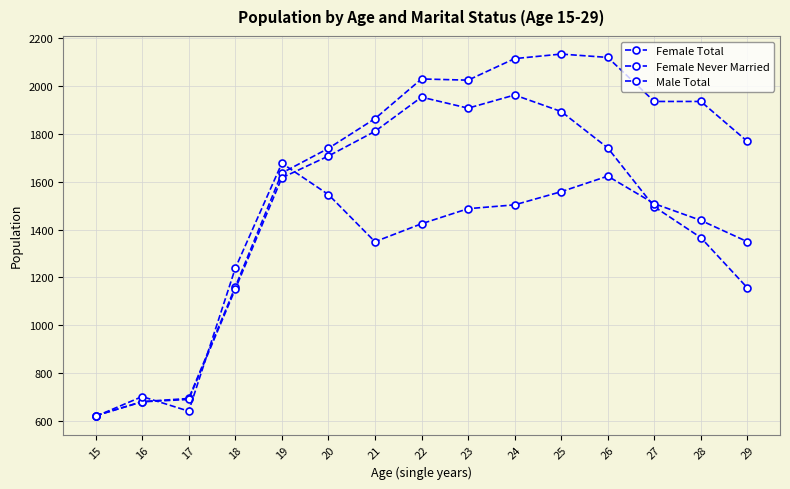

Reading right to left, extract all data points from this chart.

Female Total: 1768	1935	1935	2119	2133	2114	2024	2029	1863	1739	1636	1160	694	681	622
Female Never Married: 1156	1366	1495	1741	1893	1962	1907	1953	1810	1707	1616	1151	690	680	622
Male Total: 1349	1438	1508	1623	1558	1503	1487	1424	1349	1546	1677	1238	641	702	619